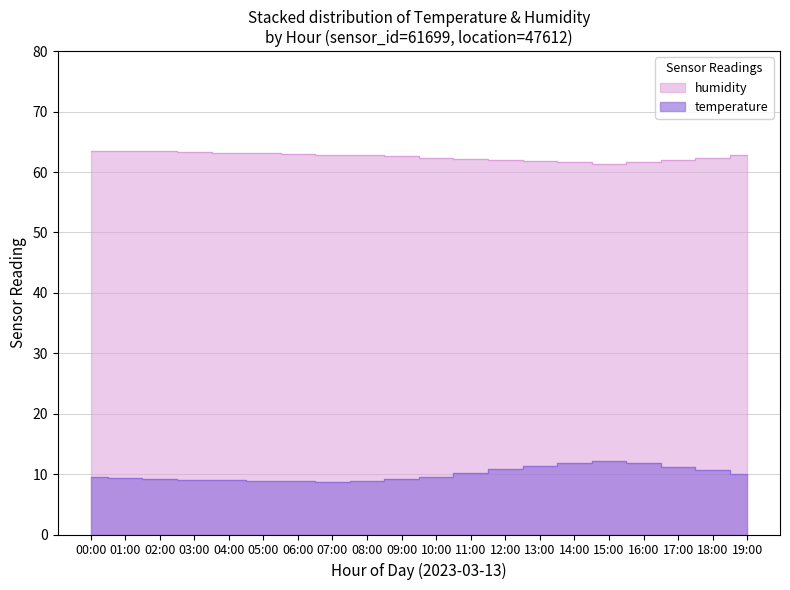

The value of humidity at 12:00 is 62.0. True or false?

True